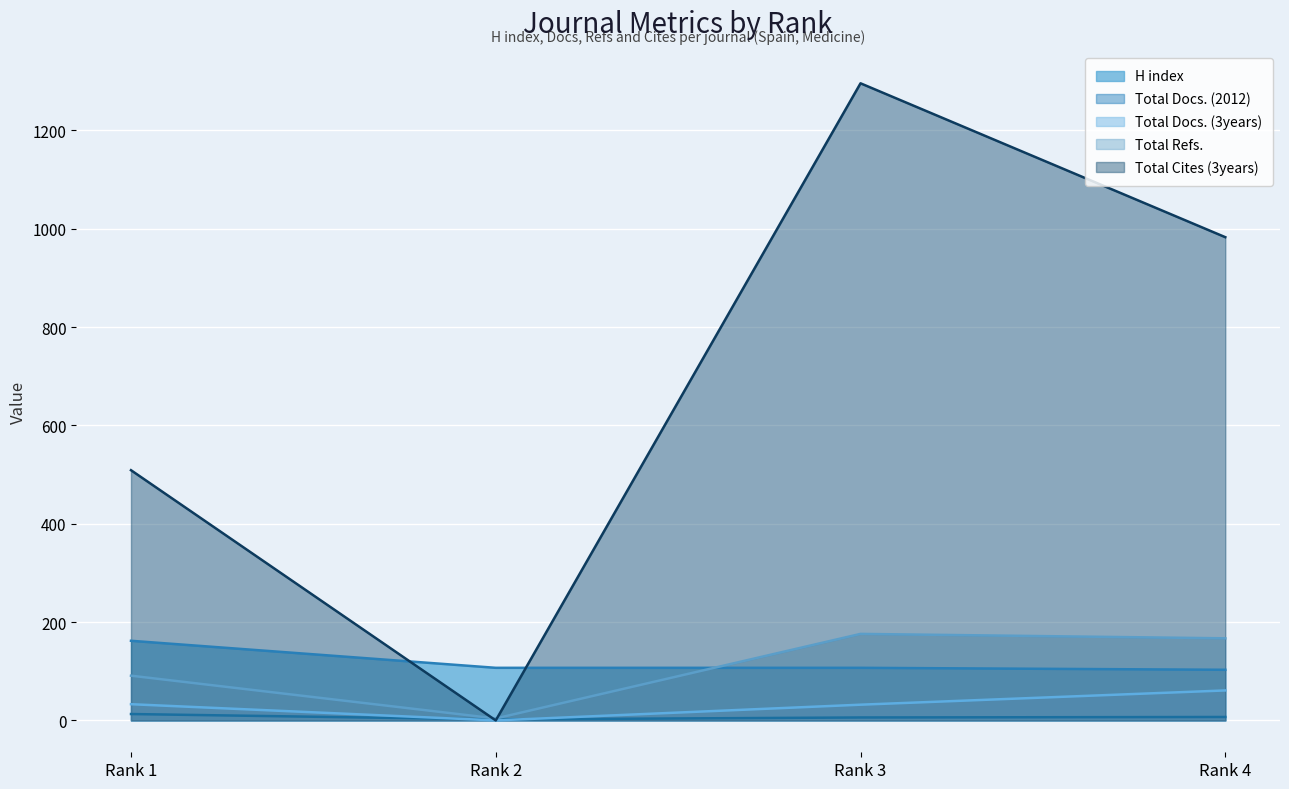

Where does the Total Docs. (3years) series first go above 33?

Rank 4